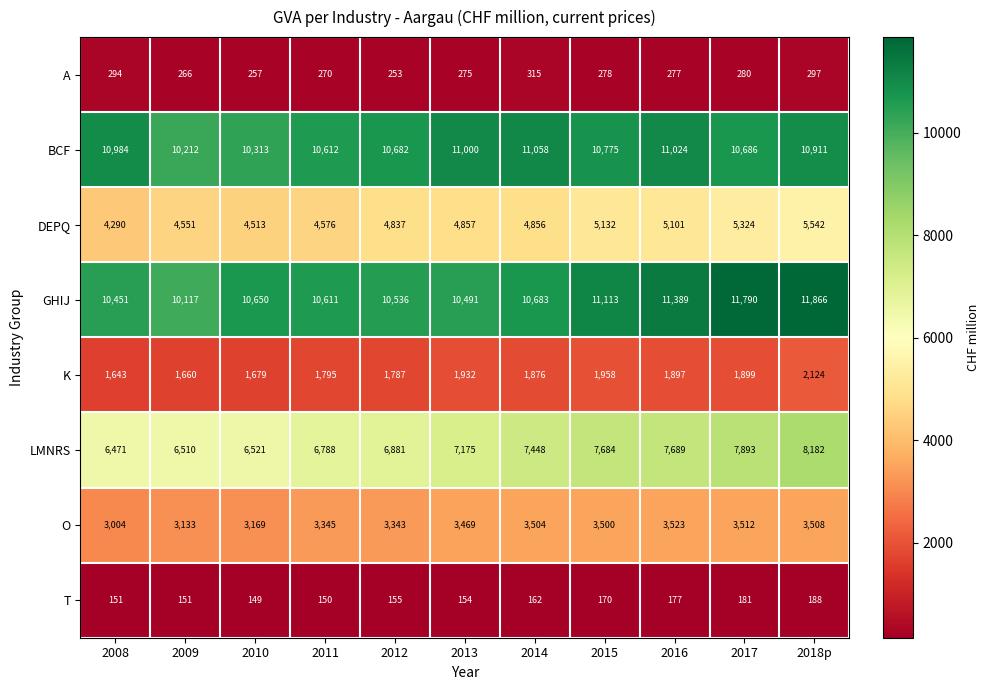

What is the spread (max minus min) of values at 2012?

10527